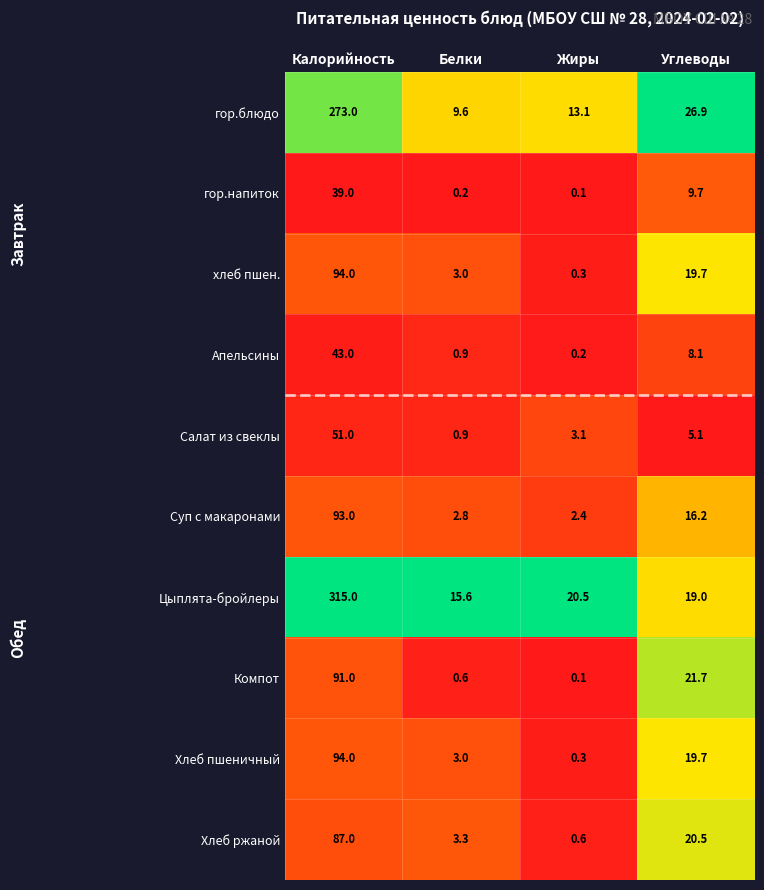

What is the difference between the second highest and second lowest values in the Суп с макаронами series?

13.4